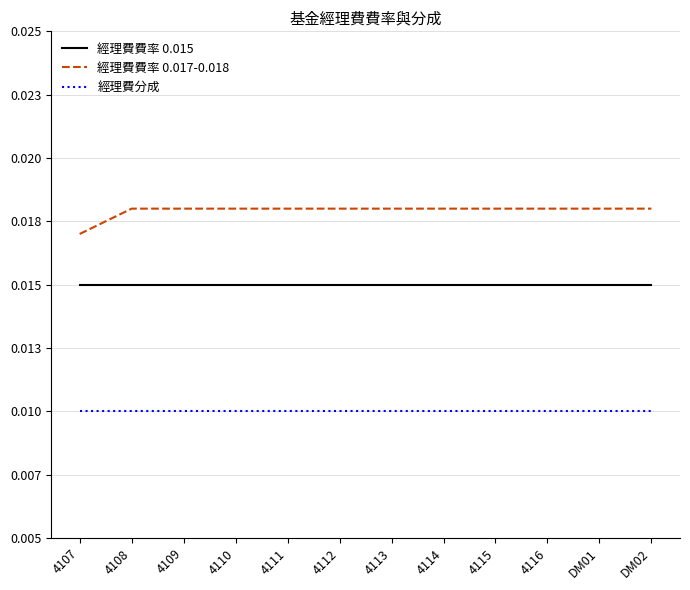

List the series in order of their peak value, lowest first.

經理費分成, 經理費費率 0.015, 經理費費率 0.017-0.018